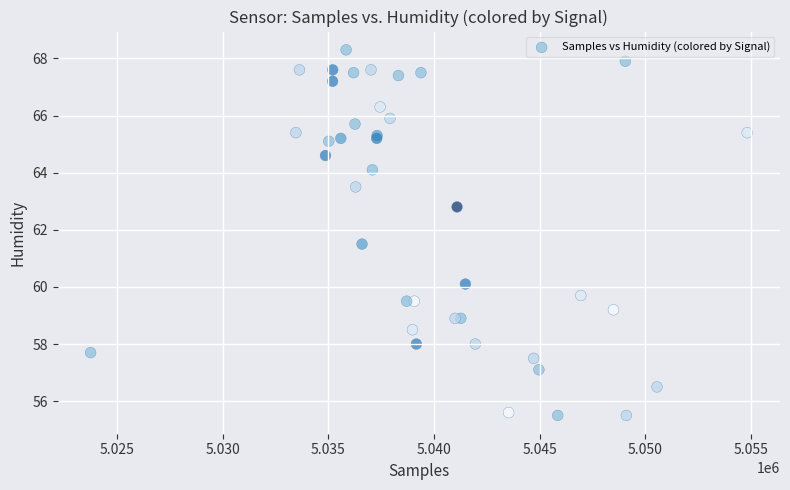

What Y value in the scatter plot is closest to 61?

61.5